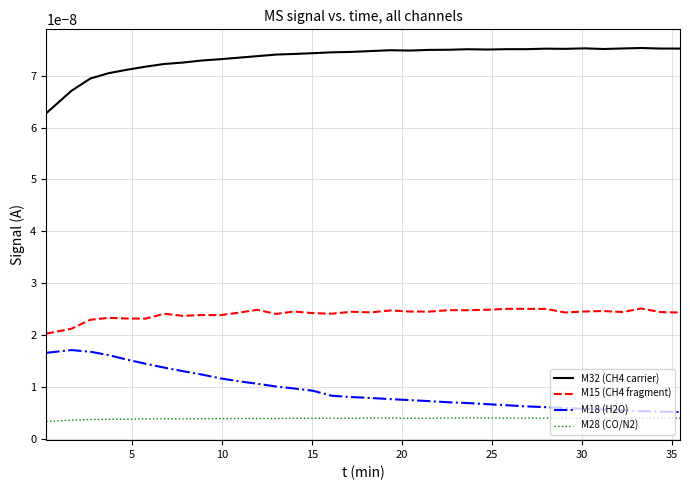

True or false: M28 (CO/N2) and M32 (CH4 carrier) intersect in this chart.

False